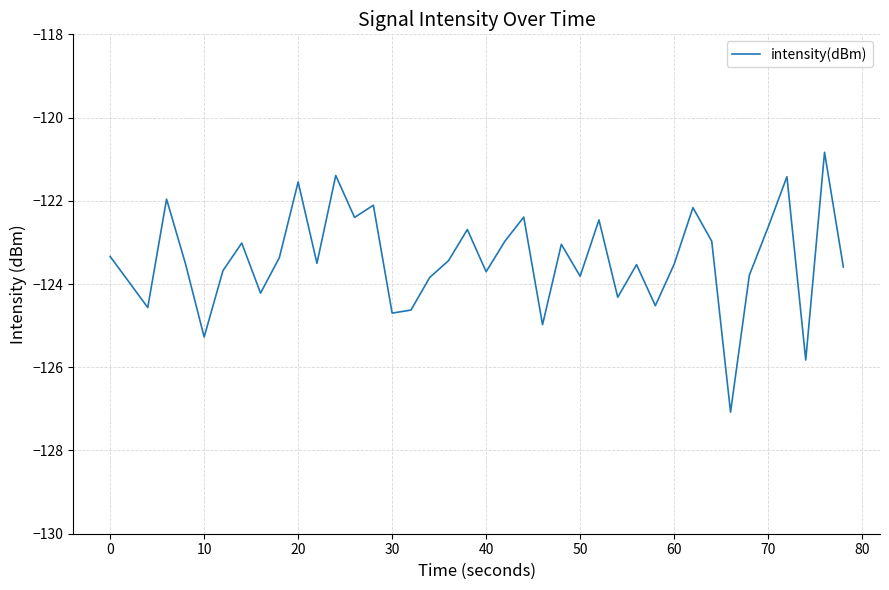

What is the maximum value shown in the chart?

-120.8